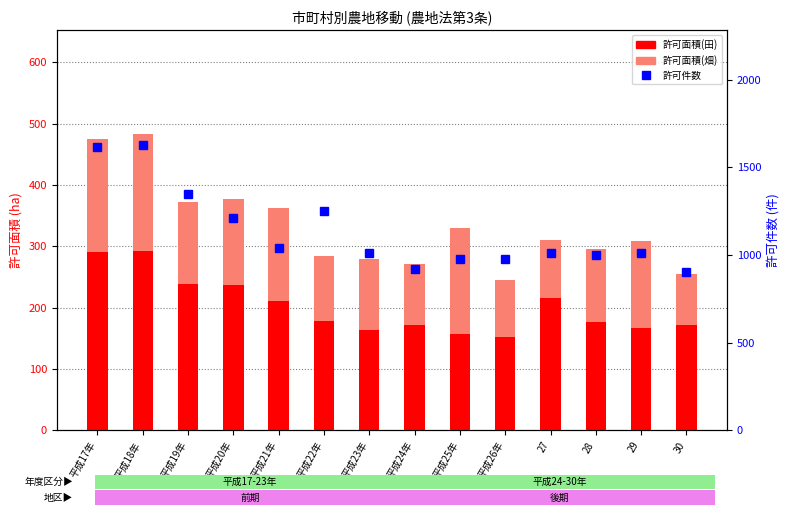

The 許可面積(畑) series shows 98.7 at 平成24年. True or false?

True